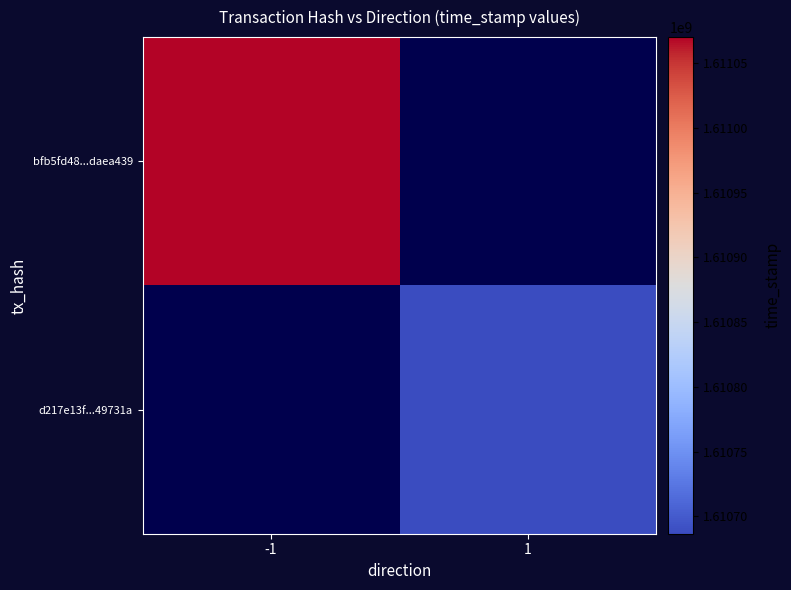

How many data points does each series have?

2